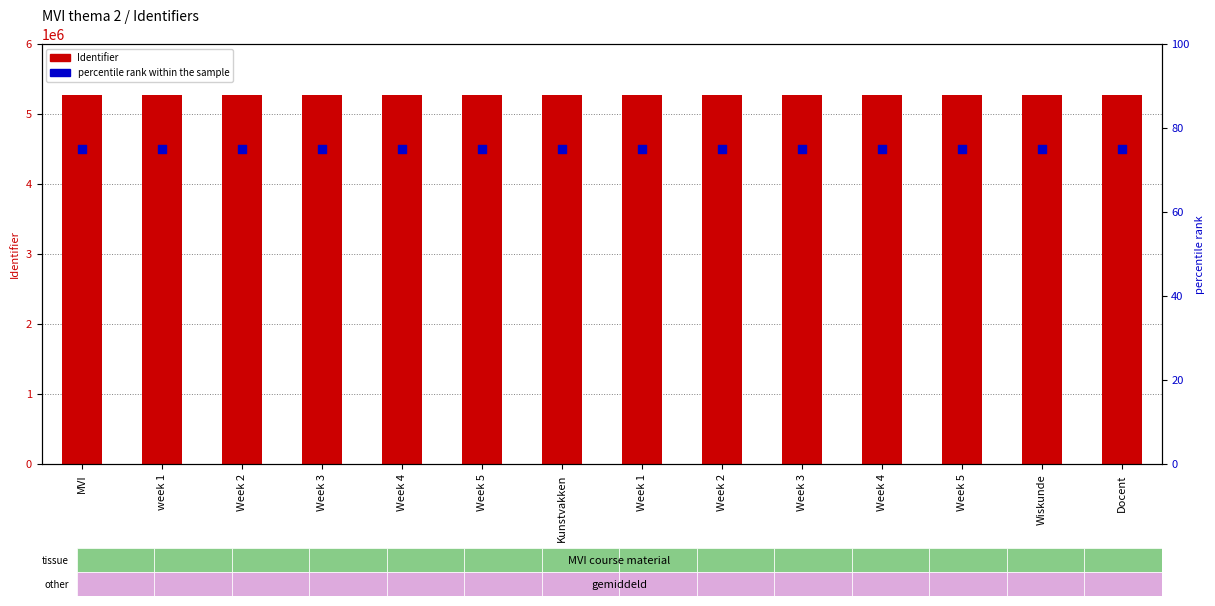

Is the value of Identifier at Week 2 greater than the value of percentile rank within the sample at Week 3?

Yes